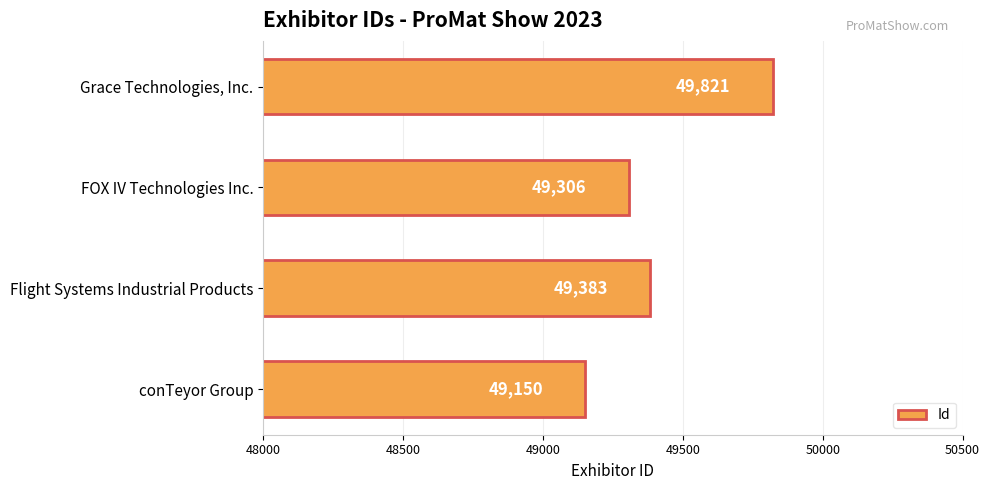

List the labels in order of value, largest first.

Grace Technologies, Inc., Flight Systems Industrial Products, FOX IV Technologies Inc., conTeyor Group